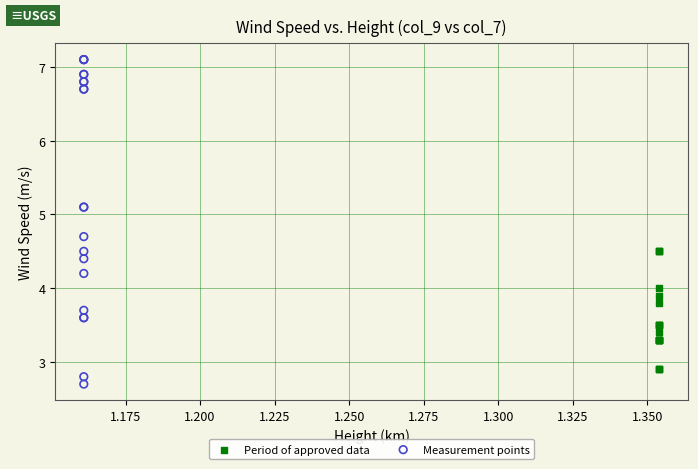

Which series has the largest Y range (max minus min)?

Measurement points